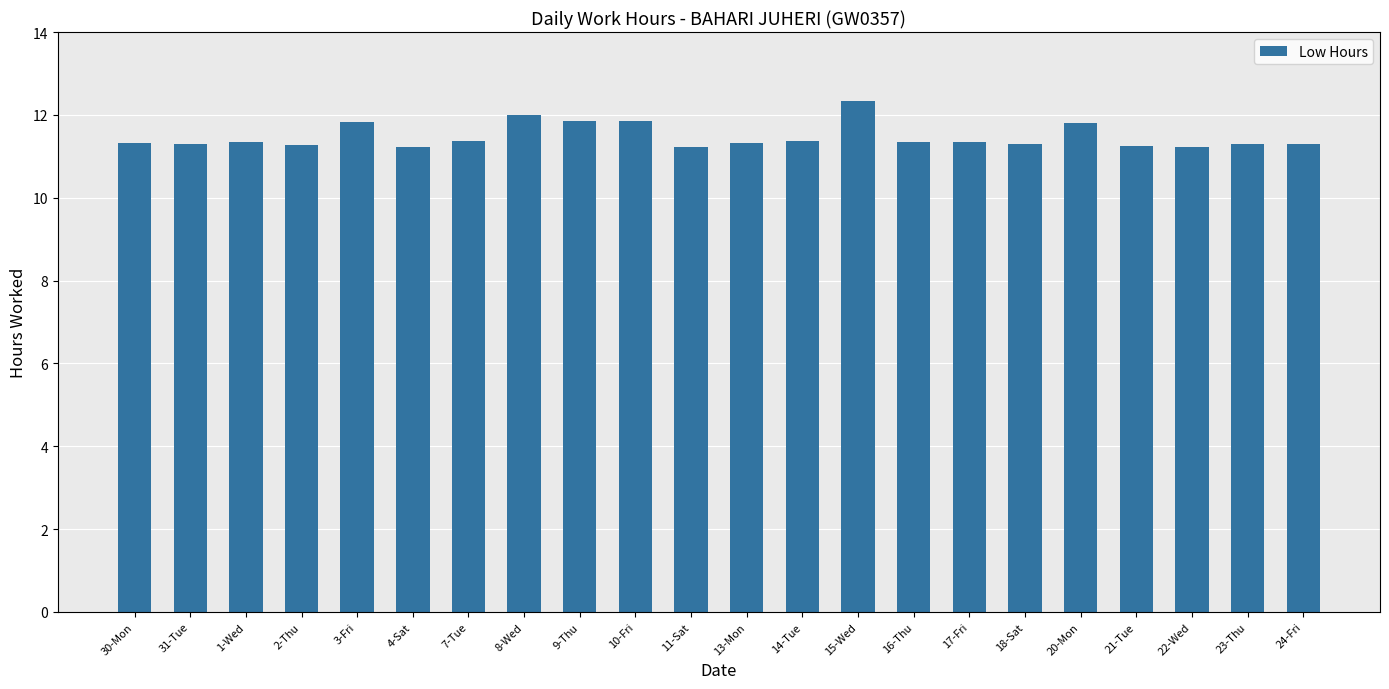

What is the change in value from 11-Sat to 15-Wed?

+1.1